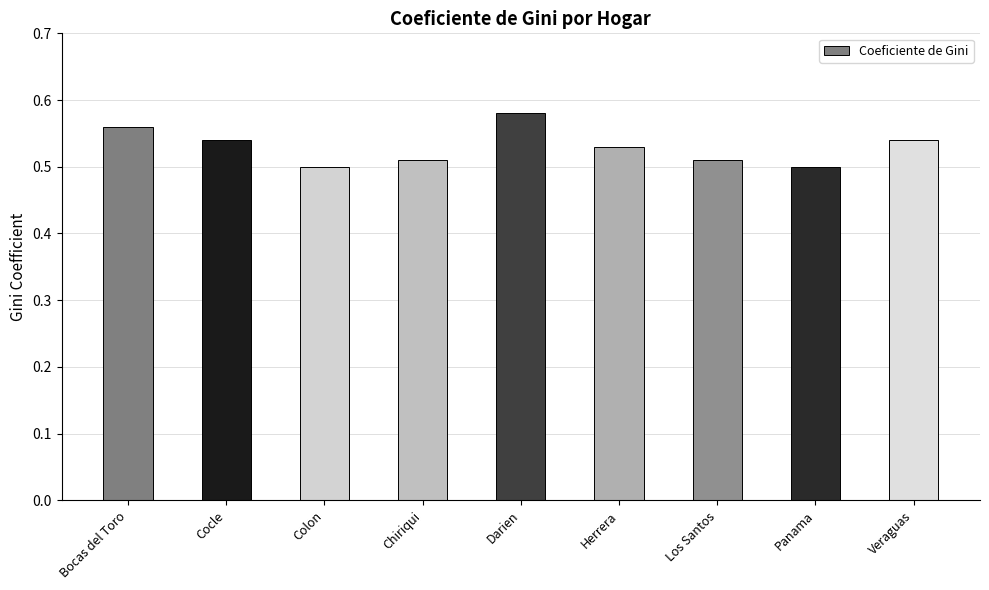

Does the chart contain stacked bars?

No